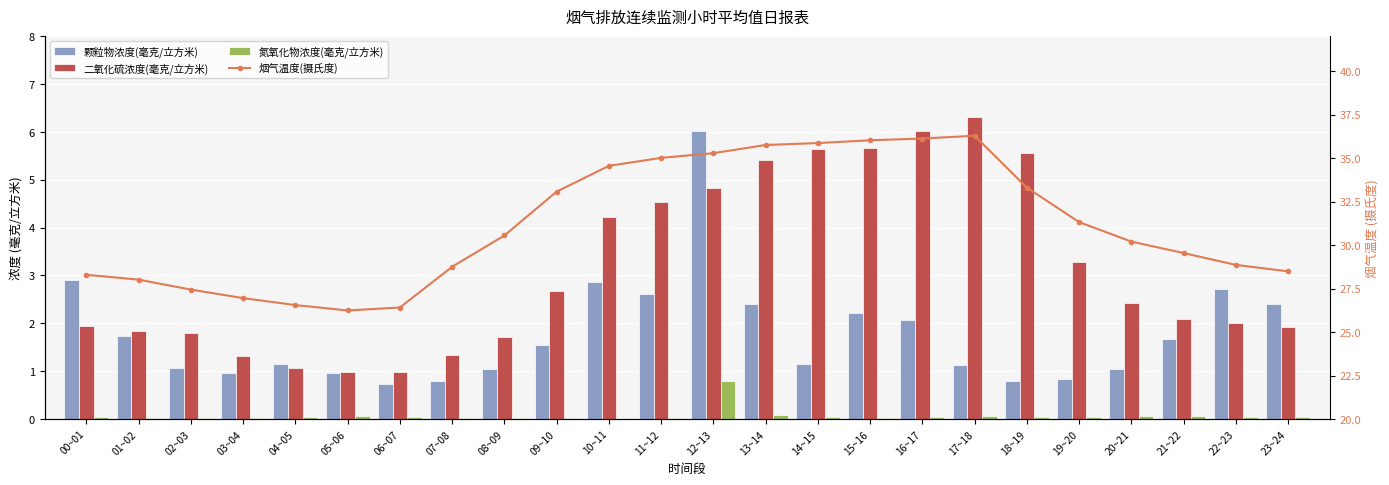

The 颗粒物浓度(毫克/立方米) series shows 1.1 at 02~03. True or false?

True